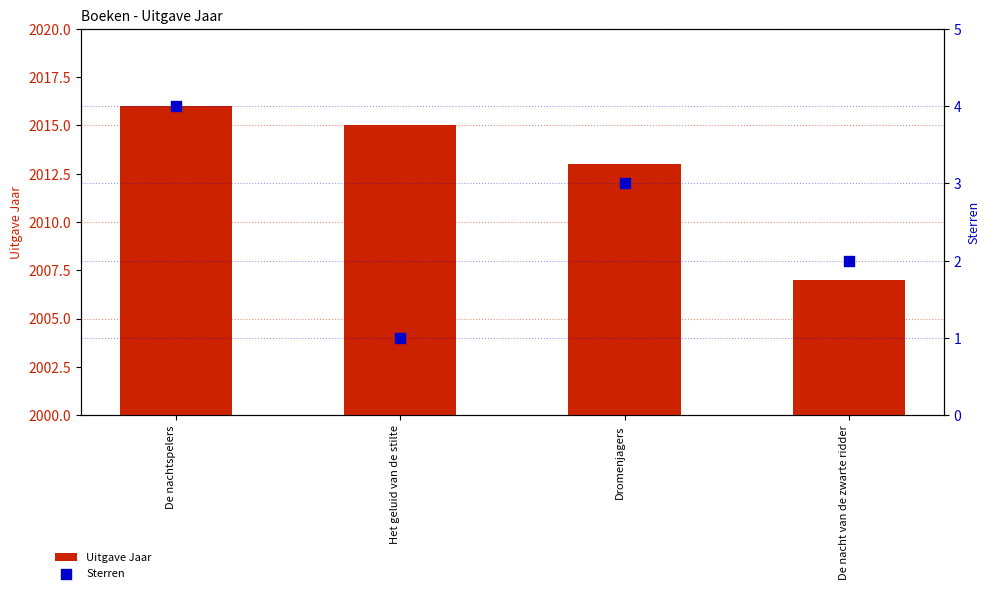

Which series reaches the maximum Y coordinate?

Uitgave Jaar